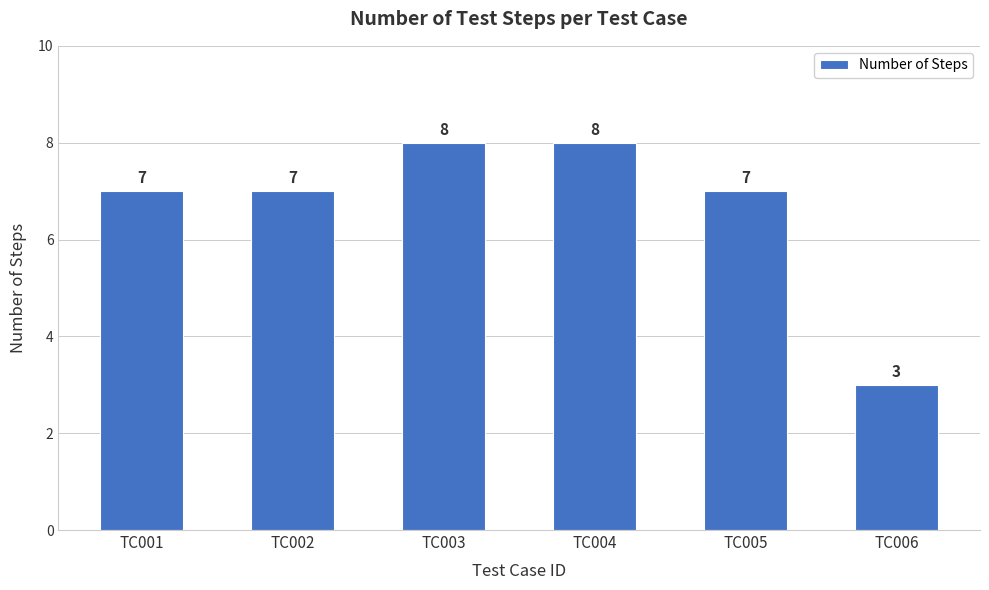

What is the difference between the second highest and second lowest values?

1